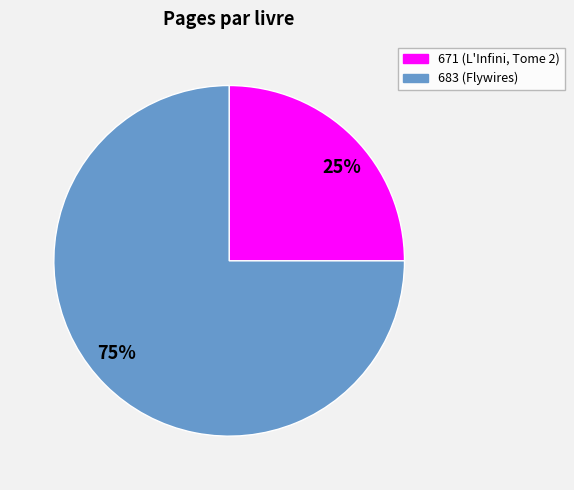

To the nearest percent, what is the combined percentage of 671 and 683?

100%